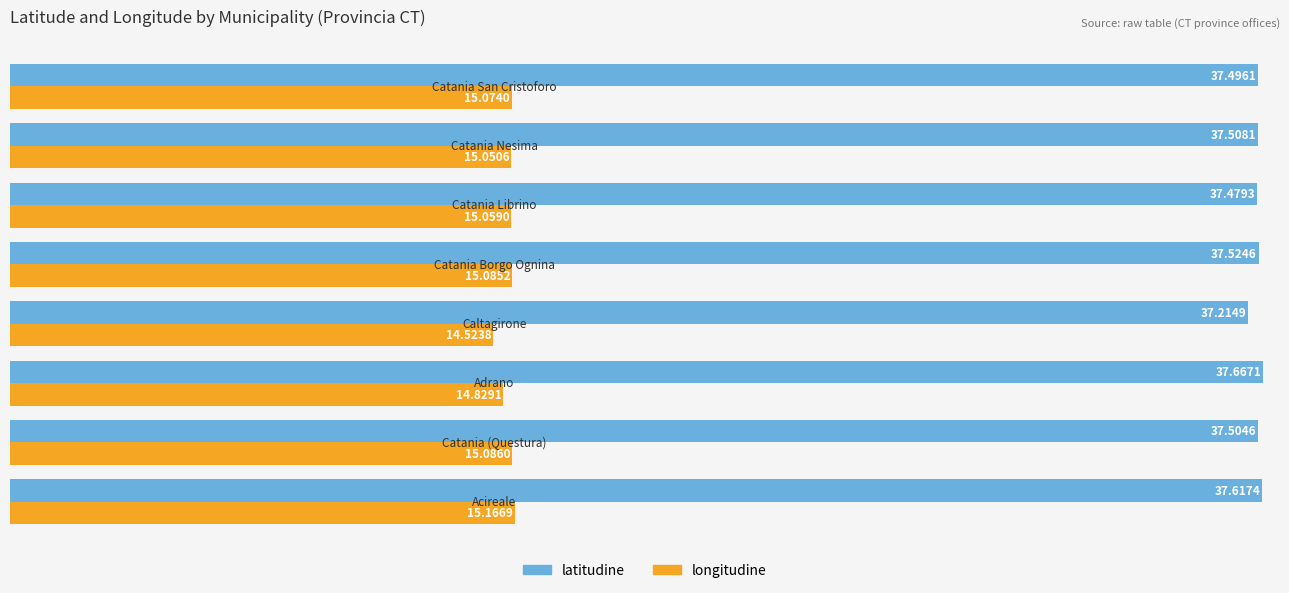

What is the average value of the latitudine series?

37.5